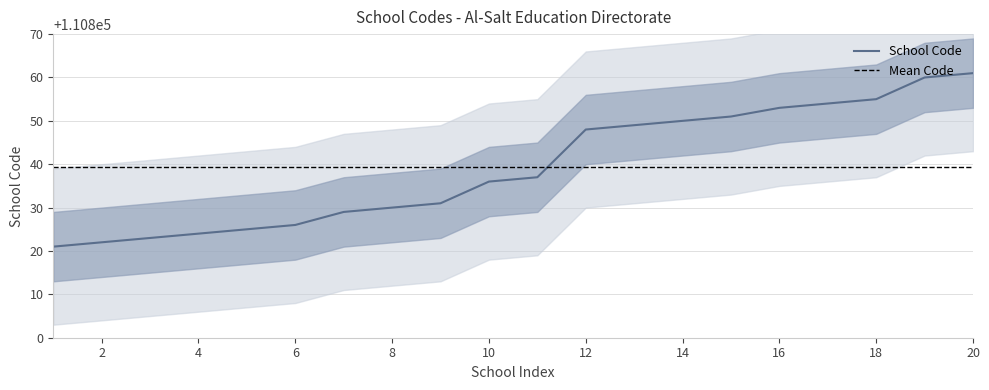

The chart shows a value of 41630 at 7. True or false?

False